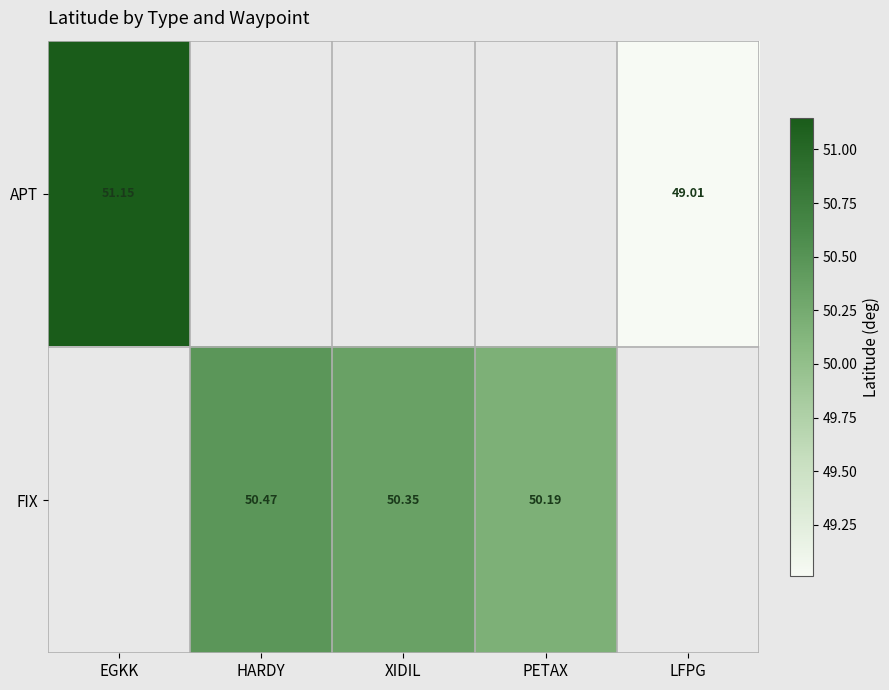

List the series in order of their peak value, lowest first.

FIX, APT